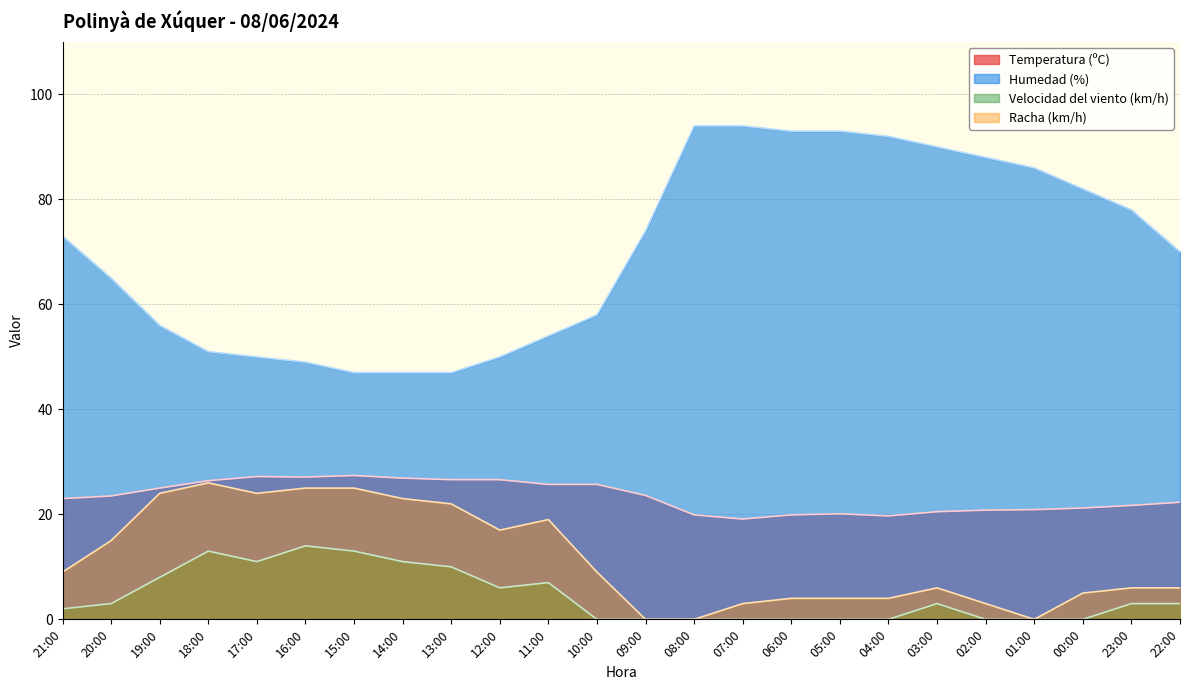

In Velocidad del viento (km/h), how many points are higher than both neighbors (excluding endpoints)?

4